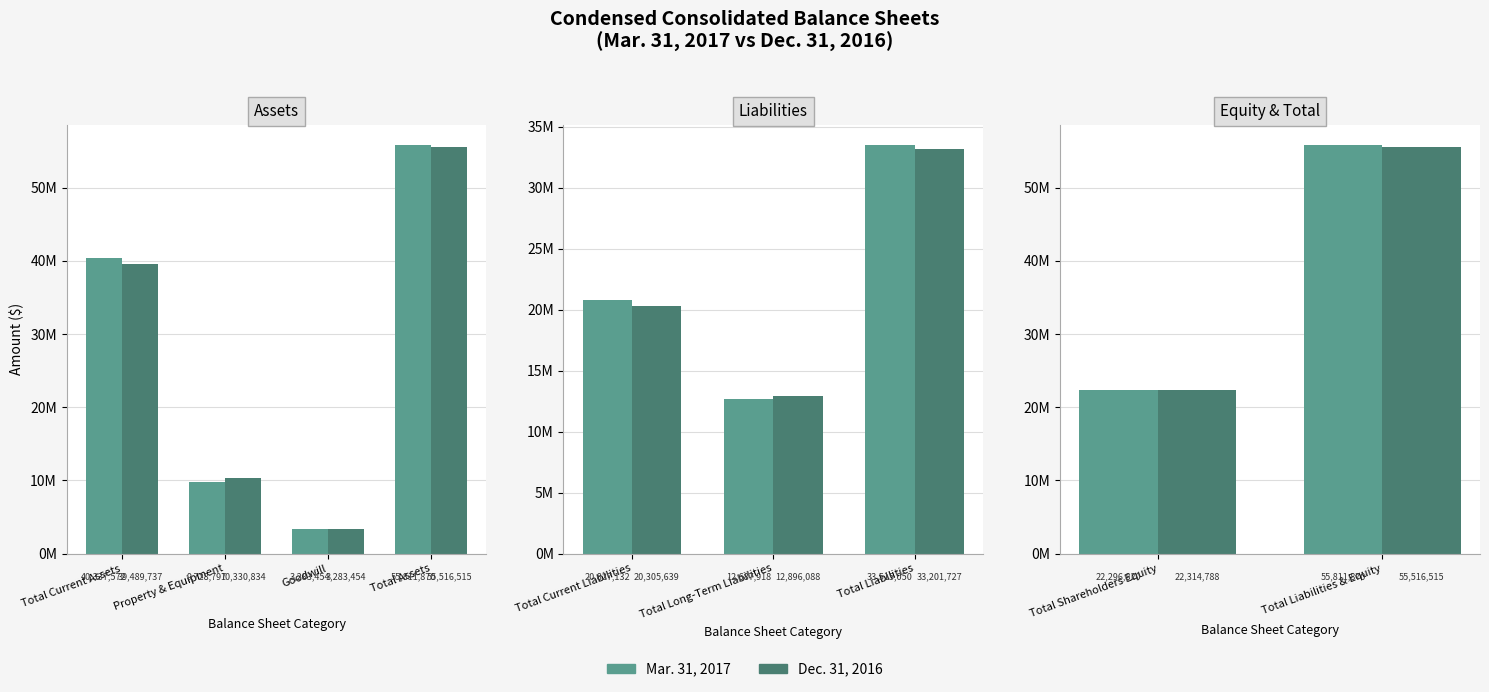

What position from the left is Total Shareholders Equity?

1